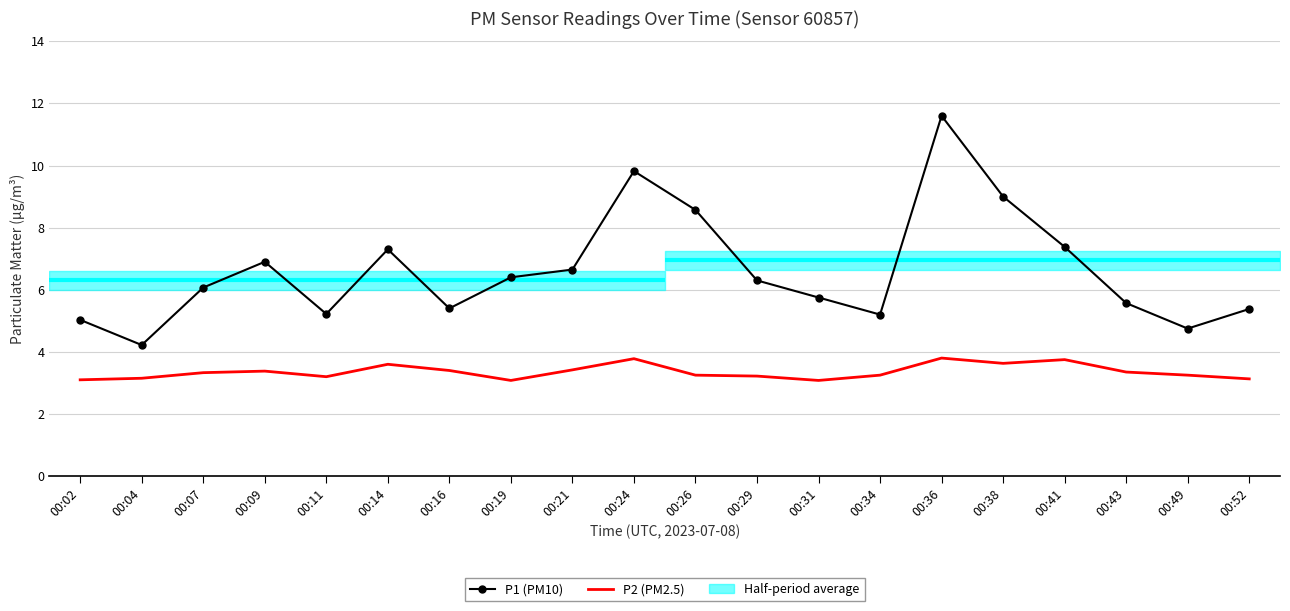

Which series has the widest spread of values?

P1 (PM10)